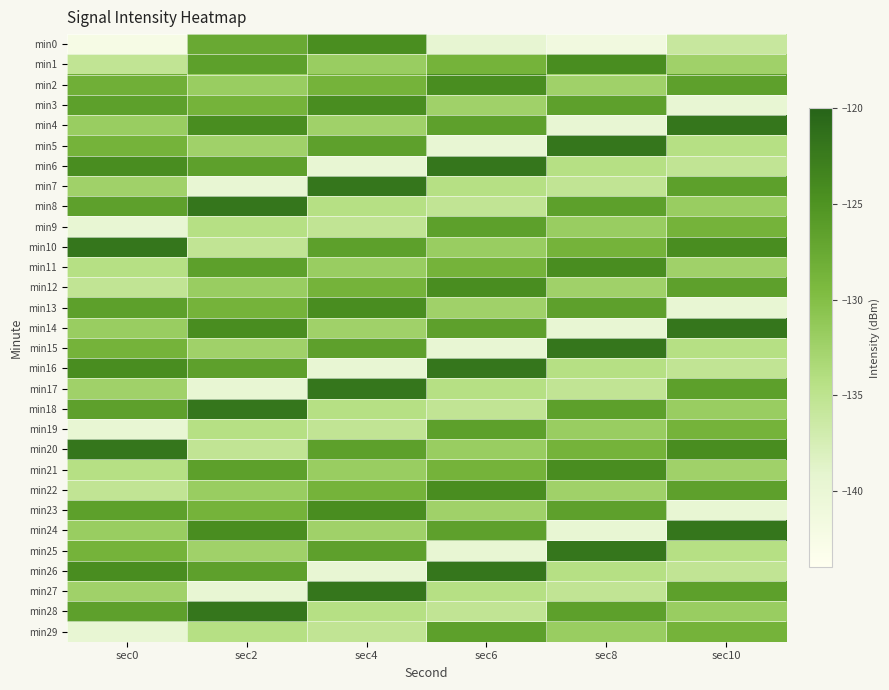

How many data points does each series have?

6